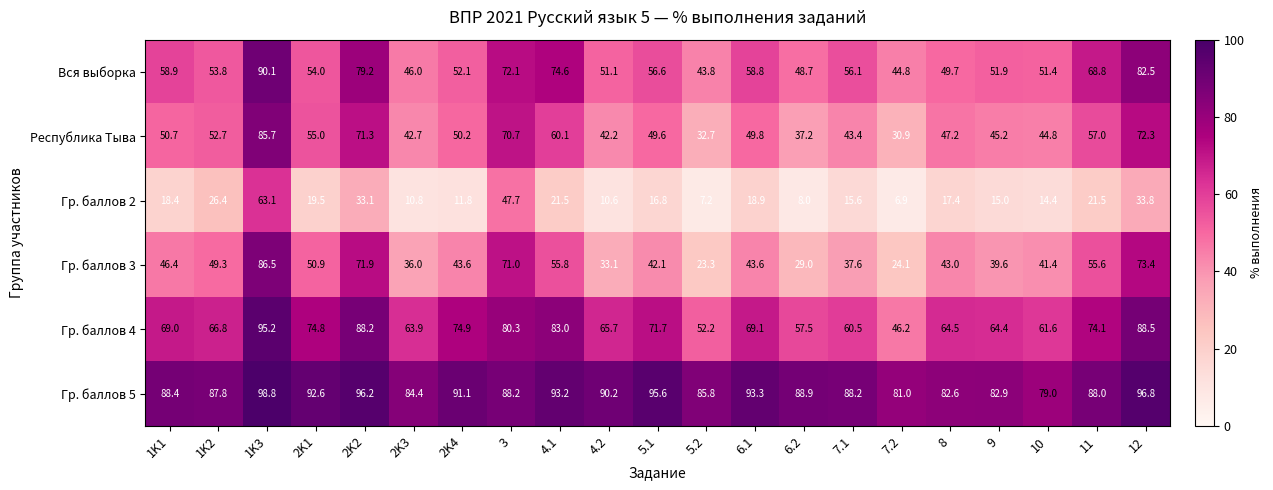

Which series has the widest spread of values?

Гр. баллов 3